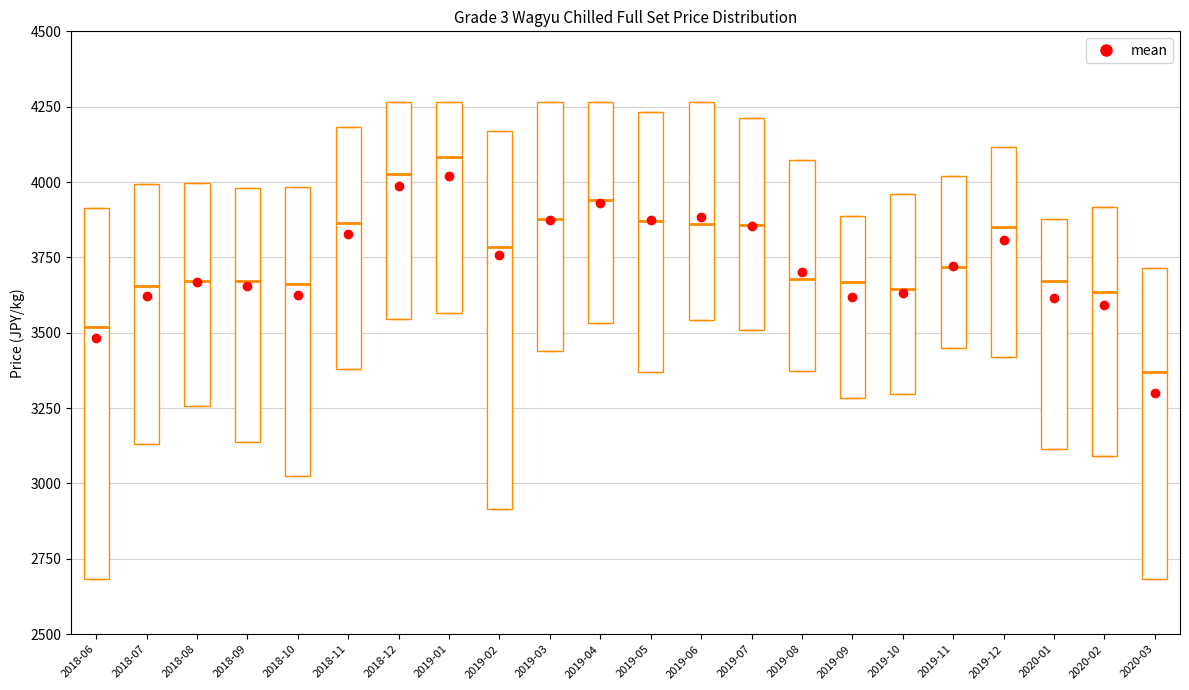

Reading left to right, transcribe this box plot: for each box, give where its median line is, the range the box spans, and where its two whiskers end, as read against the y-axis. The values are not printed on the chart, so give them approximately, as read against the axis.

2018-06: median 3500, box 2700 to 3900, whiskers 2700 to 3900
2018-07: median 3650, box 3150 to 4000, whiskers 3150 to 4000
2018-08: median 3650, box 3250 to 4000, whiskers 3250 to 4000
2018-09: median 3650, box 3150 to 4000, whiskers 3150 to 4000
2018-10: median 3650, box 3000 to 4000, whiskers 3000 to 4000
2018-11: median 3850, box 3400 to 4200, whiskers 3400 to 4200
2018-12: median 4050, box 3550 to 4250, whiskers 3550 to 4250
2019-01: median 4100, box 3550 to 4250, whiskers 3550 to 4250
2019-02: median 3800, box 2900 to 4150, whiskers 2900 to 4150
2019-03: median 3900, box 3450 to 4250, whiskers 3450 to 4250
2019-04: median 3950, box 3550 to 4250, whiskers 3550 to 4250
2019-05: median 3850, box 3350 to 4250, whiskers 3350 to 4250
2019-06: median 3850, box 3550 to 4250, whiskers 3550 to 4250
2019-07: median 3850, box 3500 to 4200, whiskers 3500 to 4200
2019-08: median 3700, box 3350 to 4050, whiskers 3350 to 4050
2019-09: median 3650, box 3300 to 3900, whiskers 3300 to 3900
2019-10: median 3650, box 3300 to 3950, whiskers 3300 to 3950
2019-11: median 3700, box 3450 to 4000, whiskers 3450 to 4000
2019-12: median 3850, box 3400 to 4100, whiskers 3400 to 4100
2020-01: median 3650, box 3100 to 3900, whiskers 3100 to 3900
2020-02: median 3650, box 3100 to 3900, whiskers 3100 to 3900
2020-03: median 3350, box 2700 to 3700, whiskers 2700 to 3700